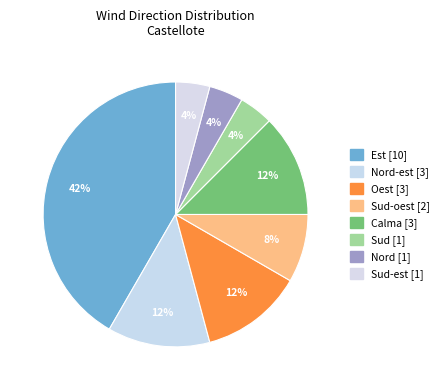

How many slices are in this pie chart?

8